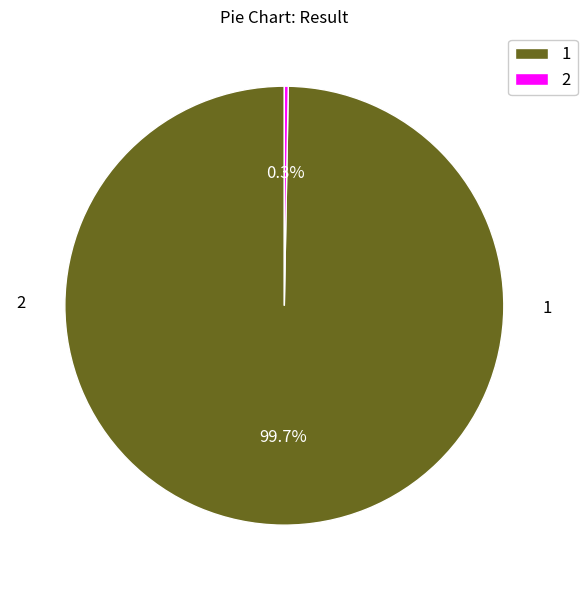

How many segments does this pie chart have?

2